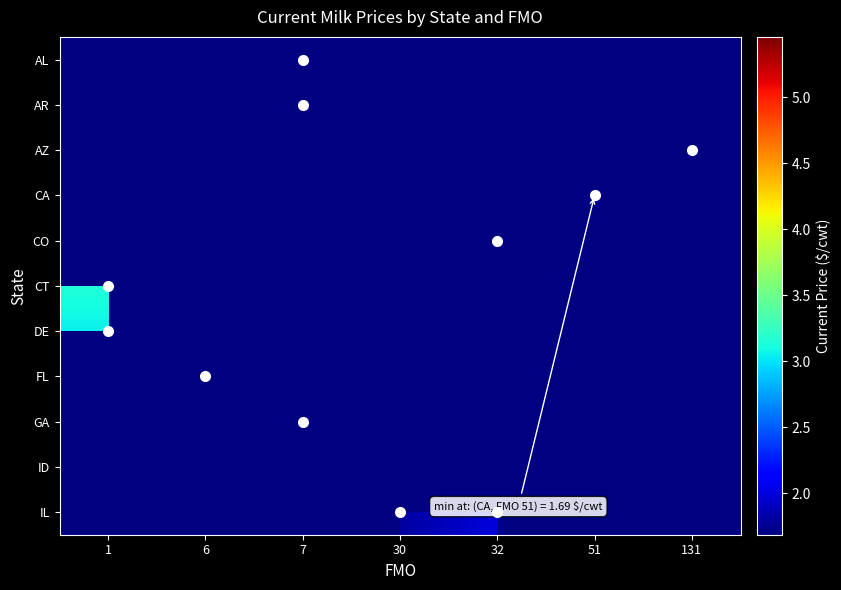

Rank the categories by CO value from highest to lowest.

1, 6, 7, 30, 32, 51, 131